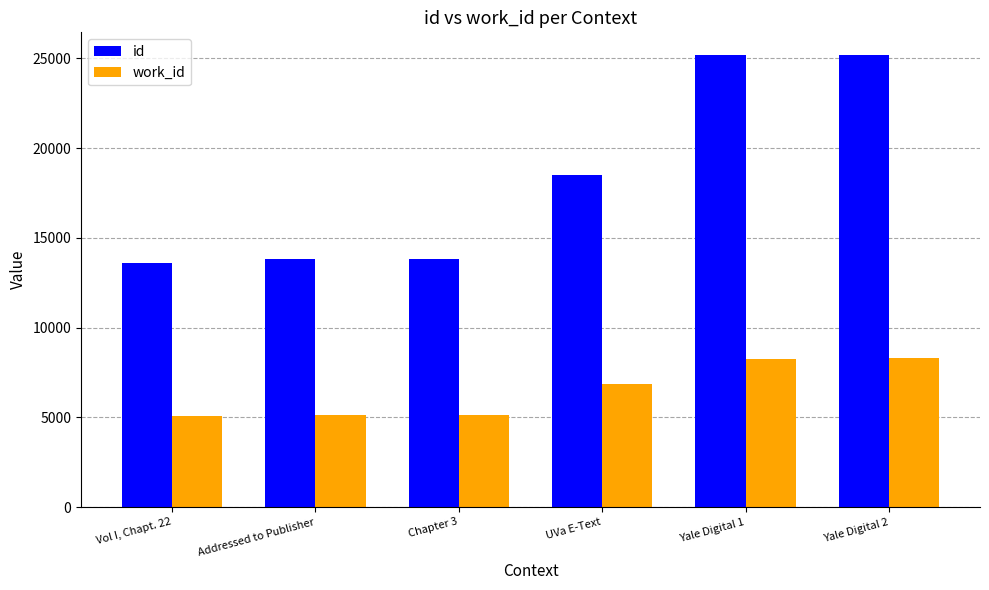

The id series shows 25165 at Yale Digital 1. True or false?

True